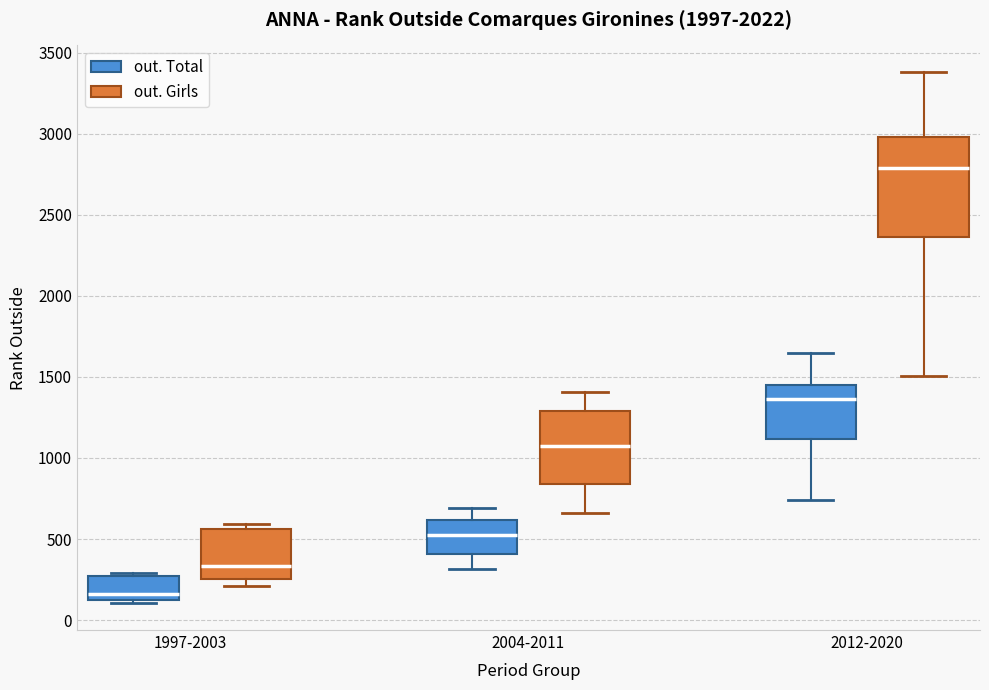

Reading left to right, transcribe this box plot: for each box, give where its median line is, the range the box spans, and where its two whiskers end, as read against the y-axis. The values are not printed on the chart, so give them approximately, as read against the axis.

1997-2003 (out. Total): median 150, box 100 to 250, whiskers 100 (just below the box's lower edge) to 300
1997-2003 (out. Girls): median 350, box 250 to 550, whiskers 200 to 600
2004-2011 (out. Total): median 500, box 400 to 600, whiskers 300 to 700
2004-2011 (out. Girls): median 1100, box 850 to 1300, whiskers 650 to 1400
2012-2020 (out. Total): median 1350, box 1100 to 1450, whiskers 750 to 1650
2012-2020 (out. Girls): median 2800, box 2350 to 3000, whiskers 1500 to 3400